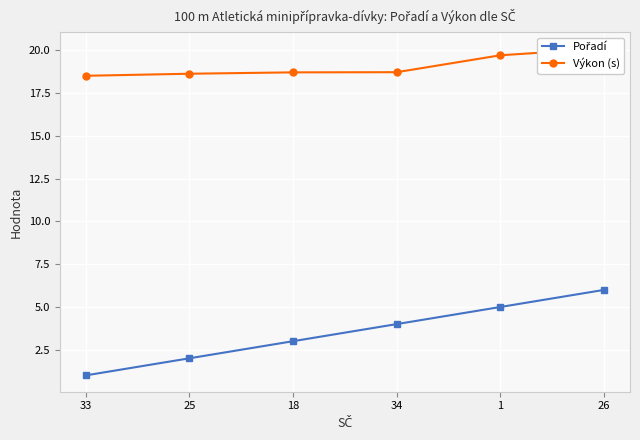

What is the total value across all series at 34?

22.7